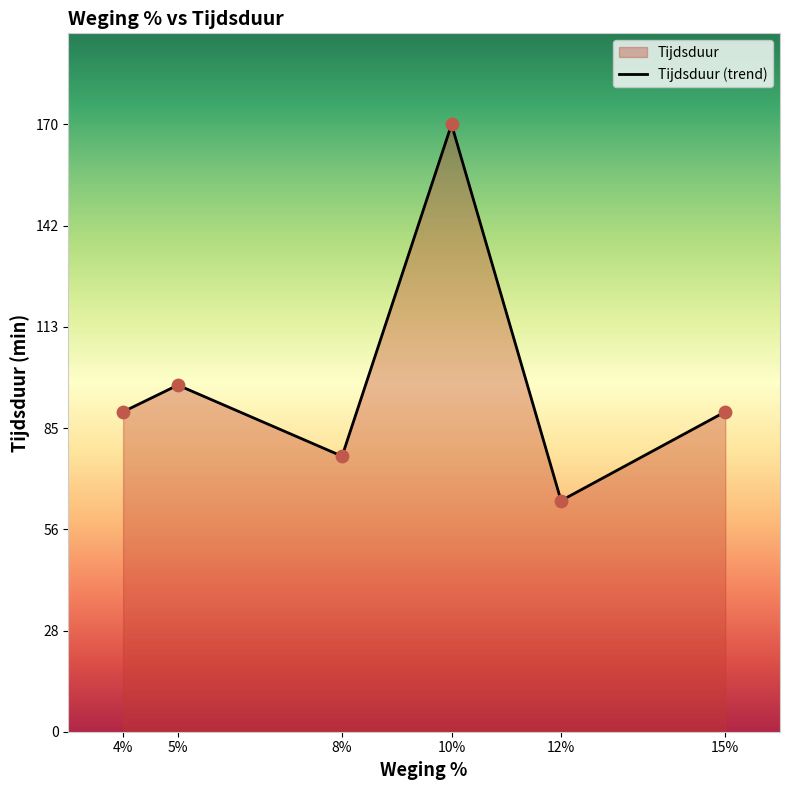

What is the change in value from 8% to 10%?

+93.3